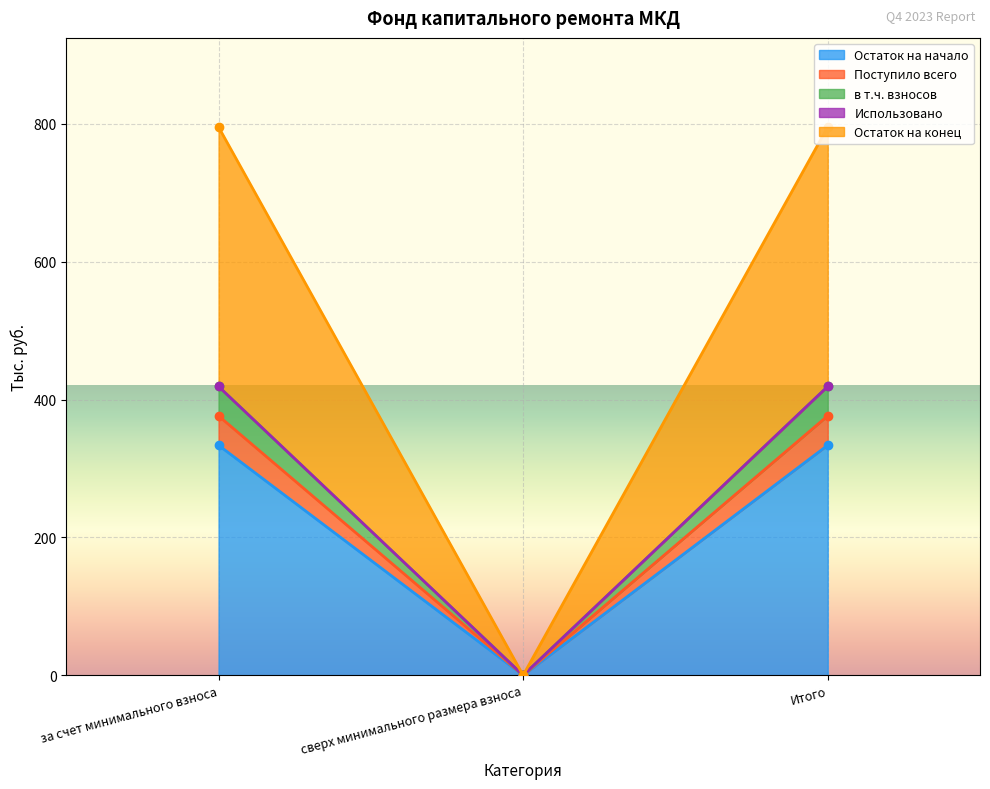

What is the label of the 1st point from the left?

за счет минимального взноса